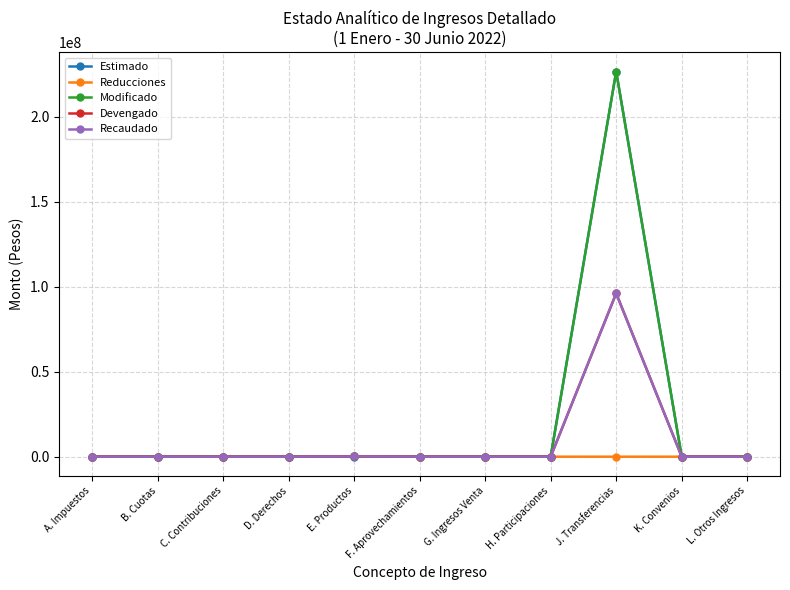

At which category is the sum across all series the highest?

J. Transferencias